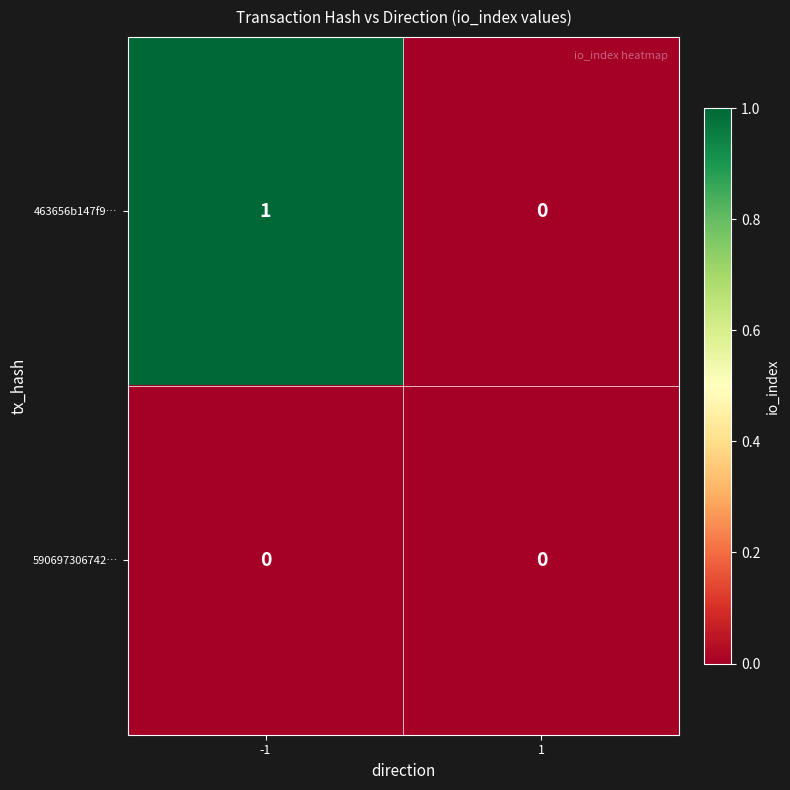

The 463656b147f9… series shows 1 at -1. True or false?

True